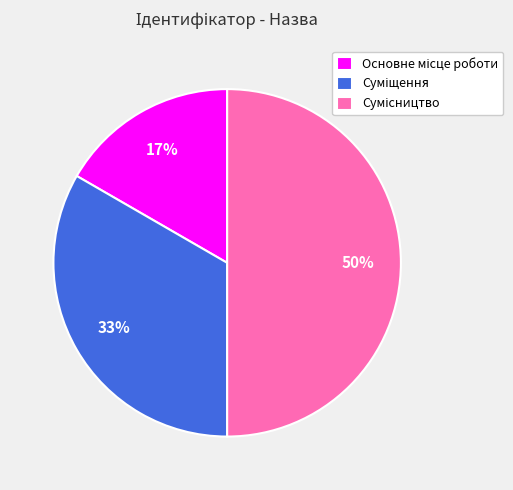

To the nearest percent, what is the difference between the largest and smallest slice percentages?

33%